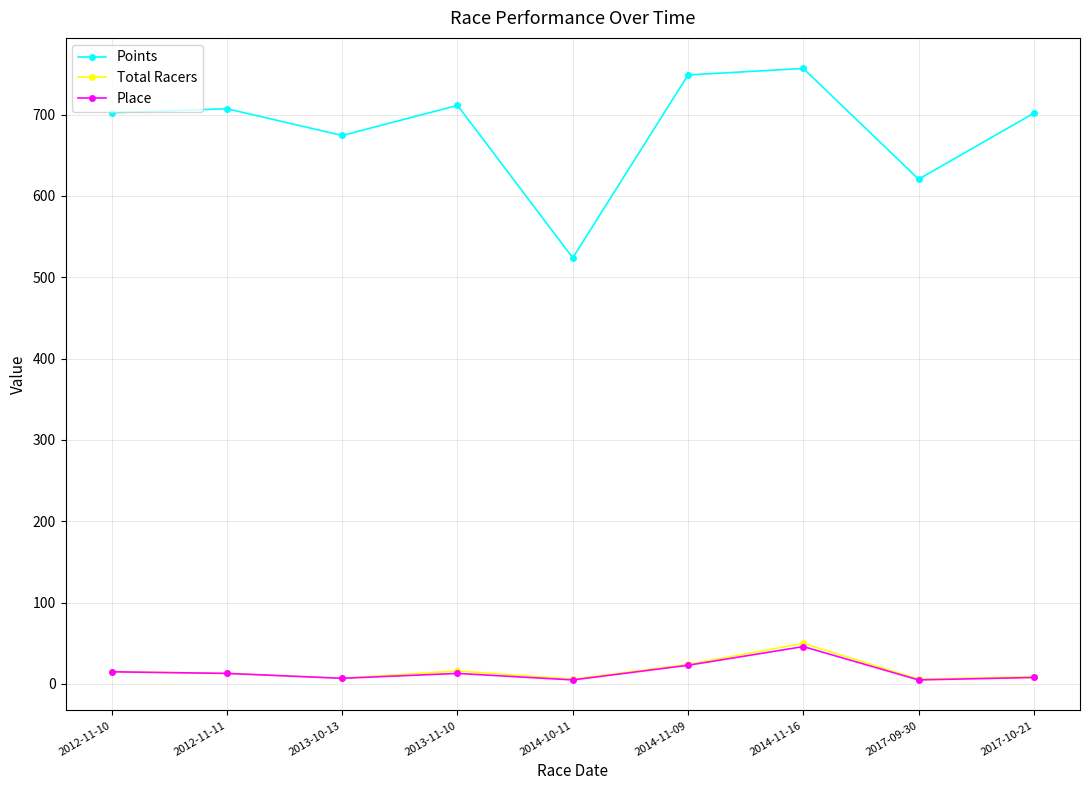

At which label is Points closest to 640?

2017-09-30